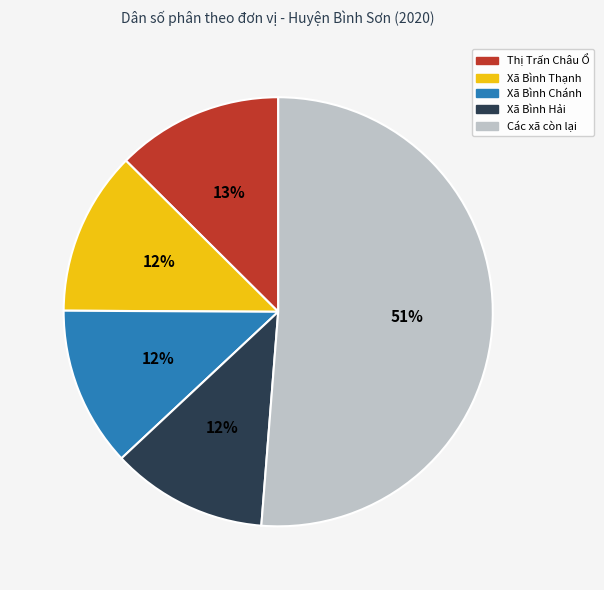

What is the ratio of the value at Xã Bình Hải to the value at Xã Bình Chánh?

1.0